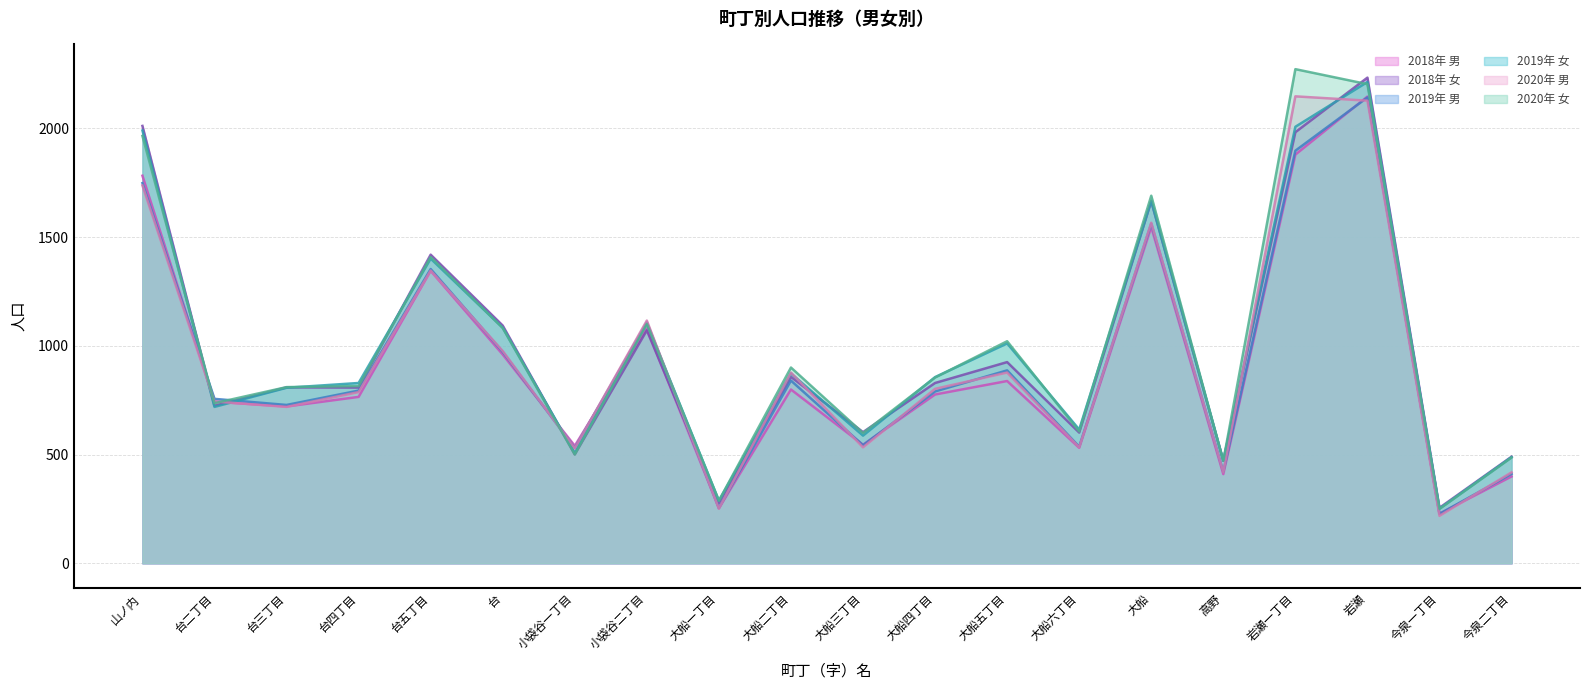

How many data points does each series have?

20